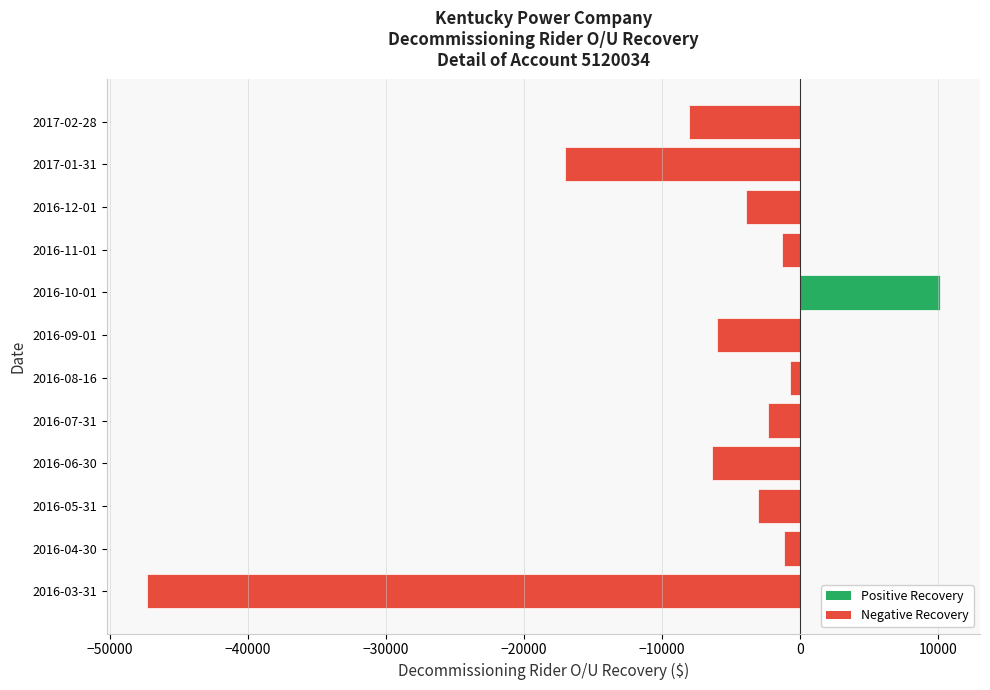

Between 2016-07-31 and 2017-02-28, which is larger?

2016-07-31